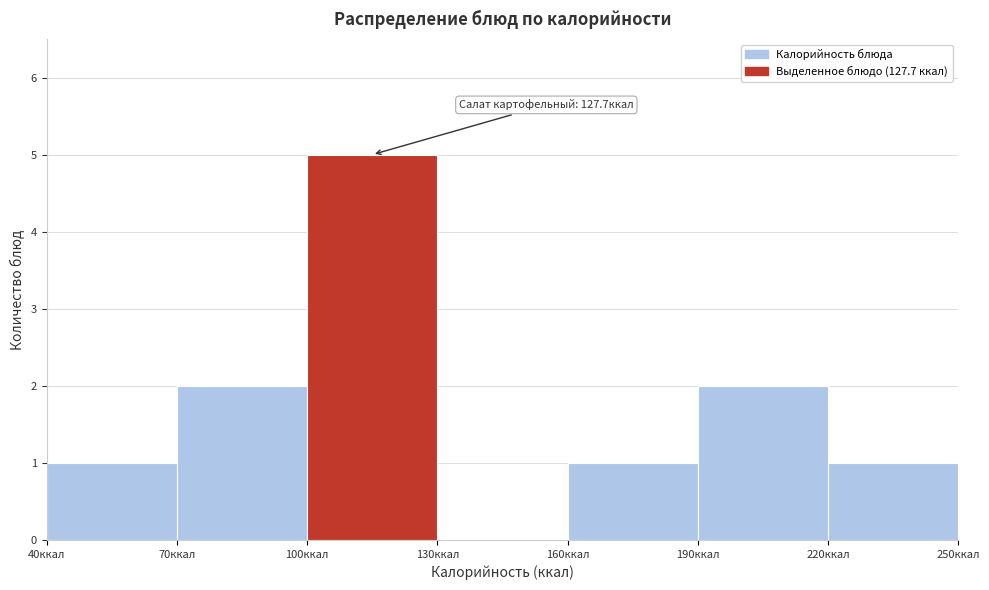

Over which range of the x-axis is the bar tallest?

100 to 130